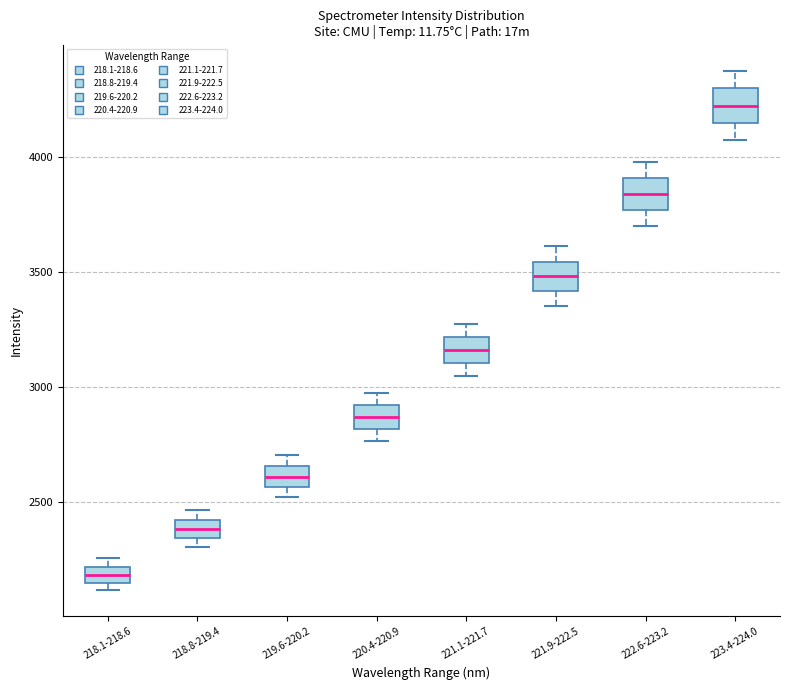

Where is the upper edge of the box for 218.8-219.4 on the y-axis? The values are not printed on the chart, so give them approximately, as read against the axis.

2400